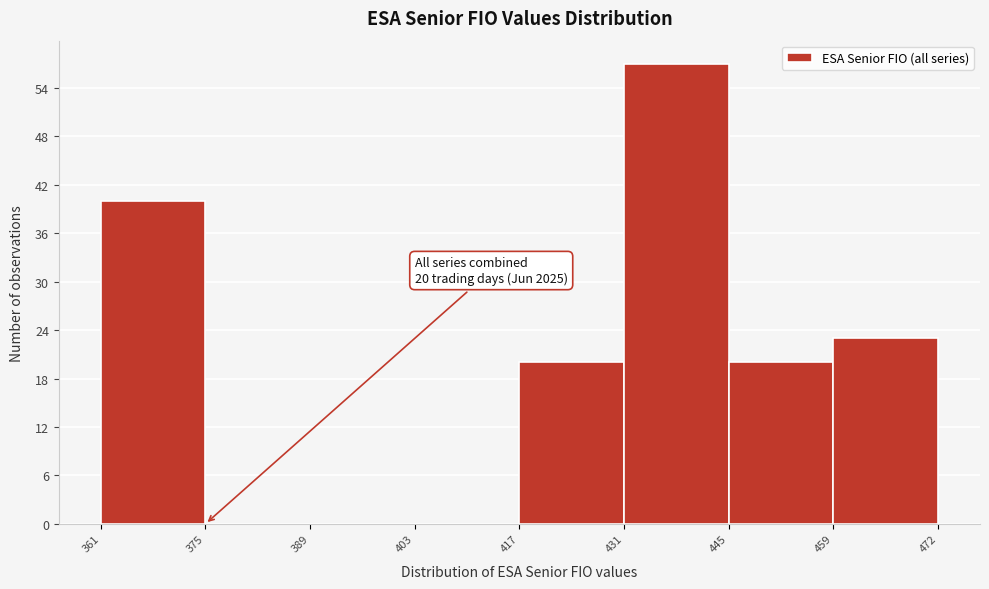

Over which range of the x-axis is the bar tallest?

431 to 445